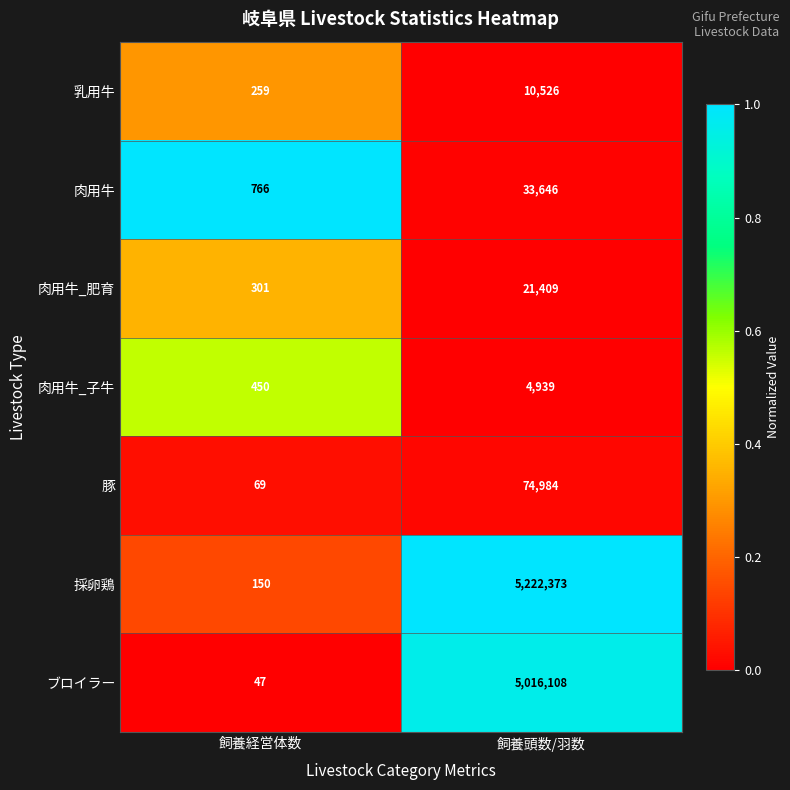

Between 飼養経営体数 and 飼養頭数/羽数, which series saw the biggest shift?

採卵鶏